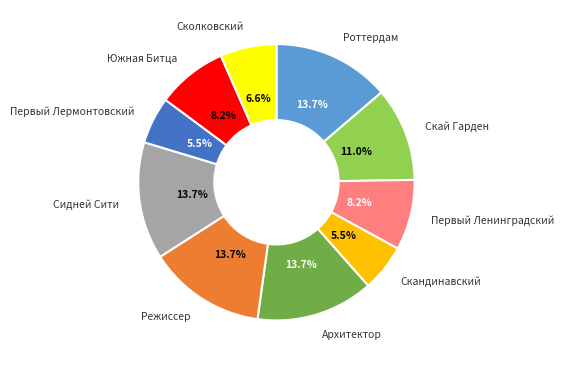

What percentage is NOT represented by Скандинавский?

94.5%